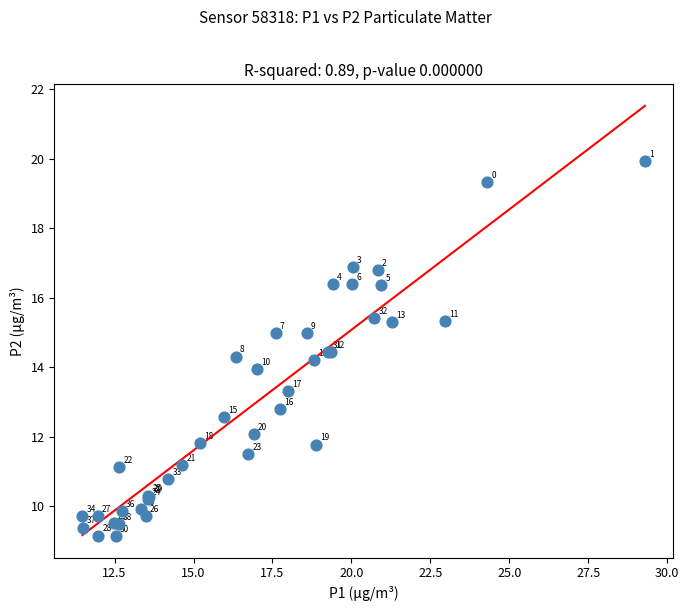

What Y value in the scatter plot is closest to 14?

13.9